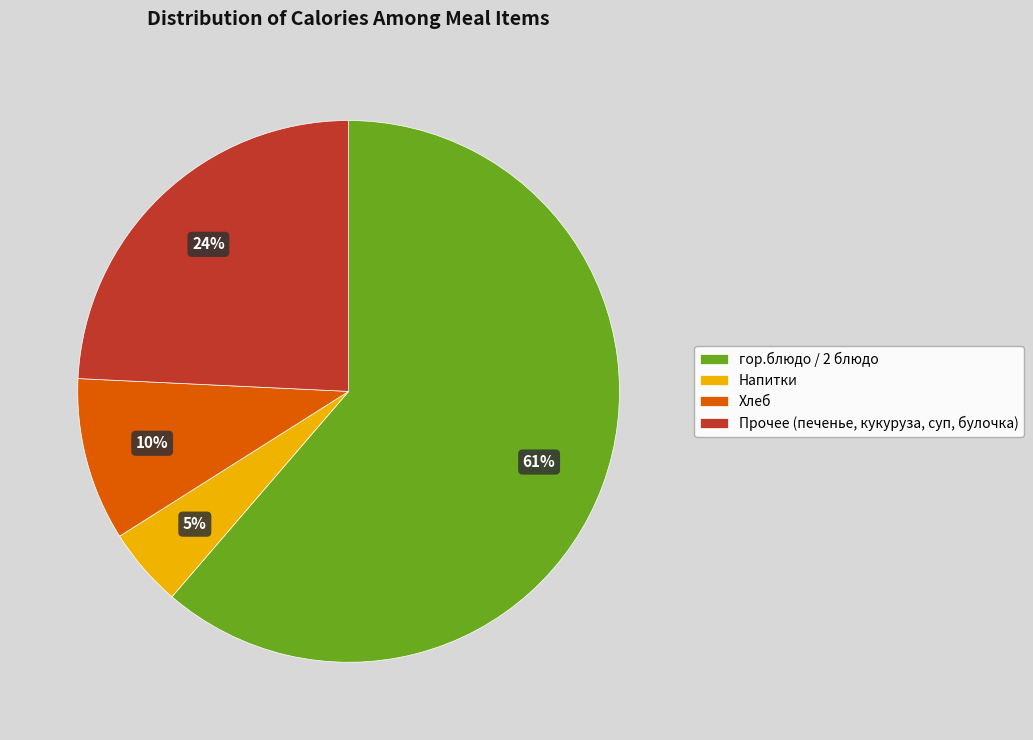

To the nearest percent, what is the average slice percentage?

25%